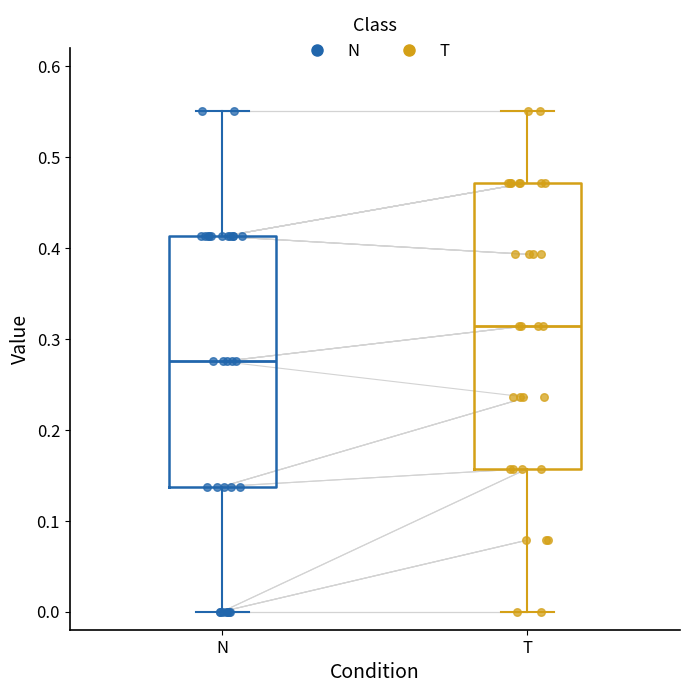

Where does the lower whisker of the box for N end on the y-axis? The values are not printed on the chart, so give them approximately, as read against the axis.

0.00